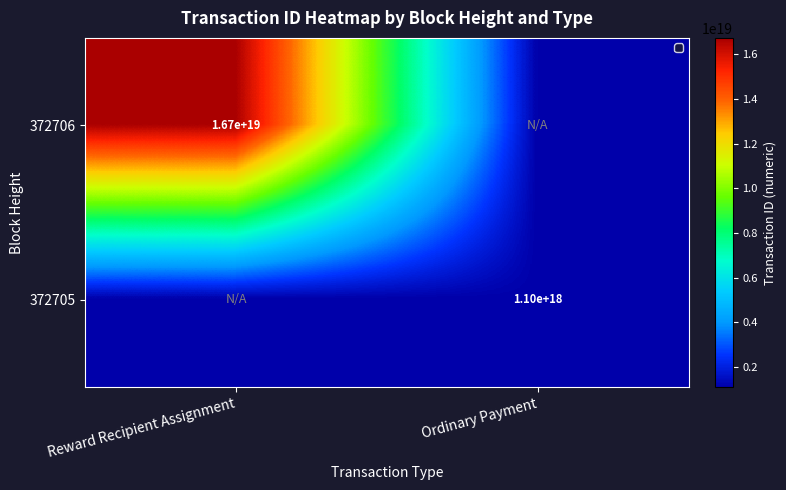

Is it true that 372706 equals 5805373449677967360 at Reward Recipient Assignment?

False